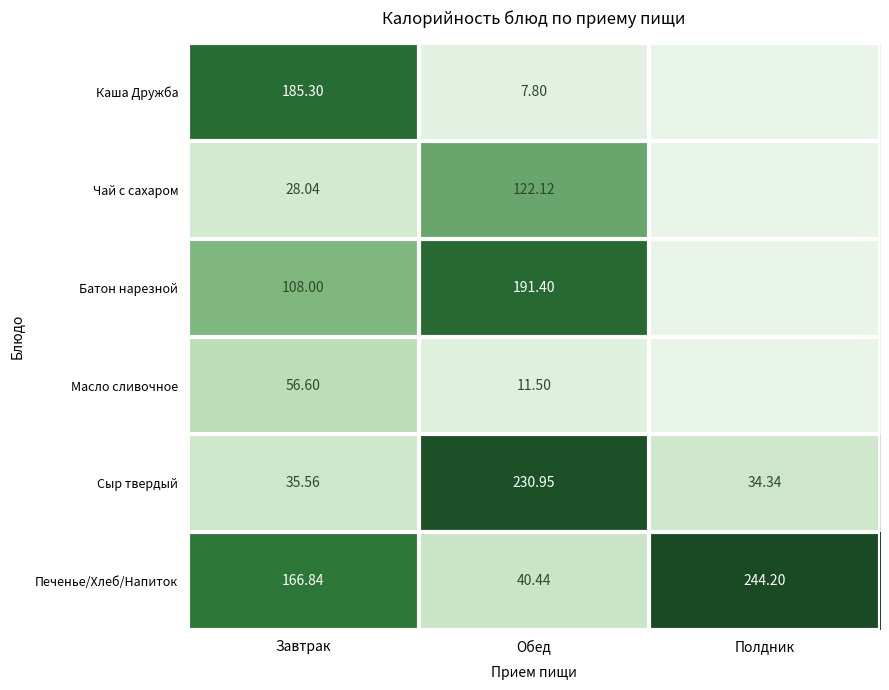

Which category has the highest value in the Каша Дружба series?

Завтрак